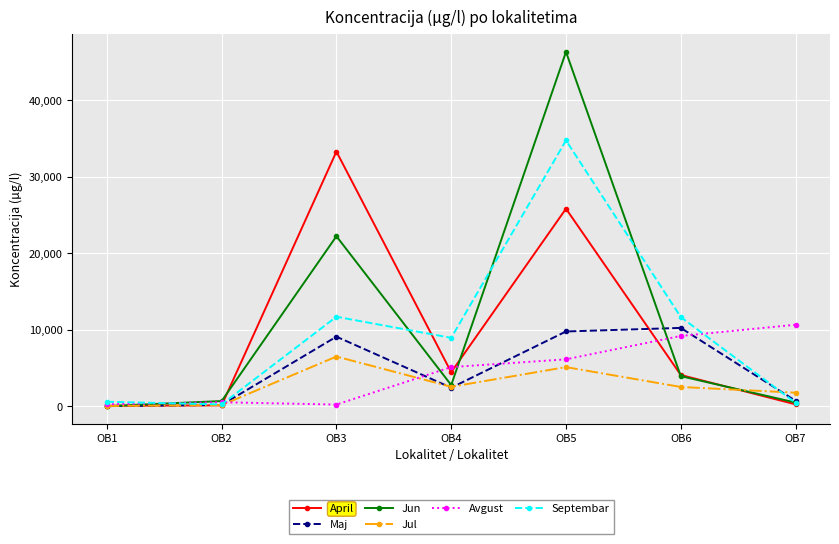

After their last crossing, which series has the higher values: Maj or April?

Maj